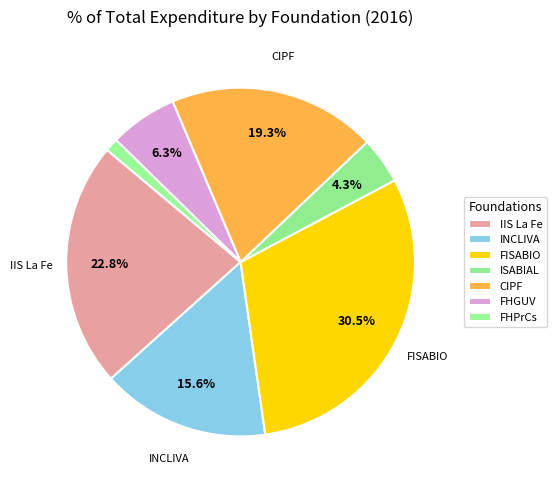

Do FHGUV and CIPF together represent more than half of the pie?

No